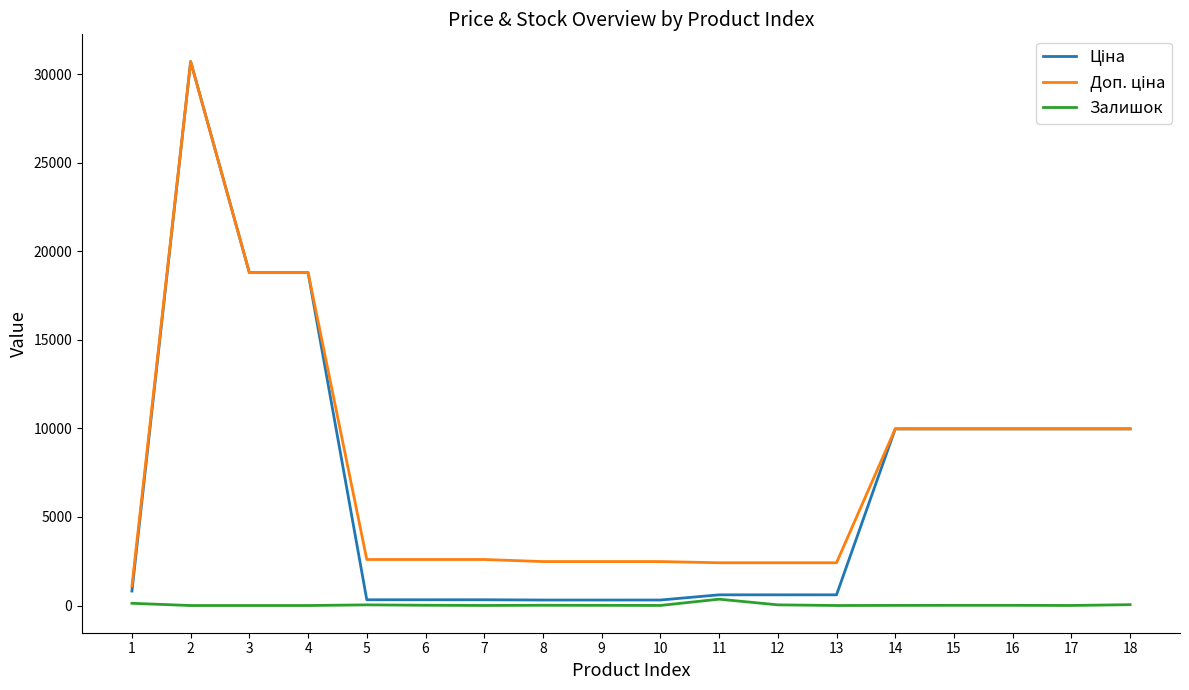

What is the difference between the highest and lowest values at 3?

18796.8